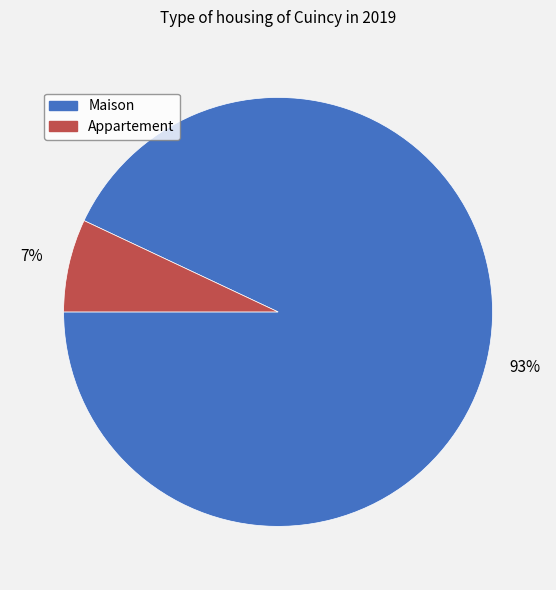

Is there any slice that represents more than half of the pie?

Yes